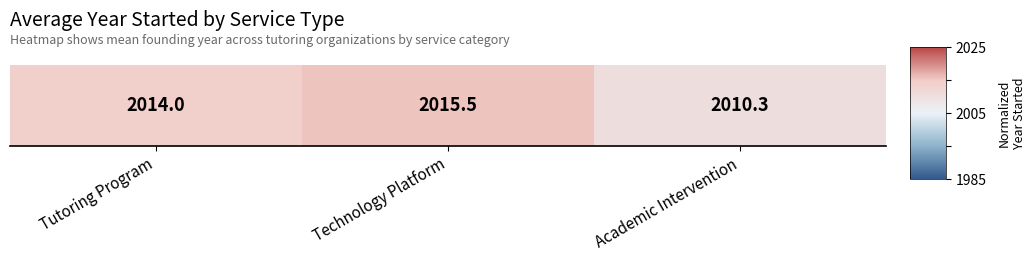

Rank the categories by value from lowest to highest.

Academic Intervention, Tutoring Program, Technology Platform